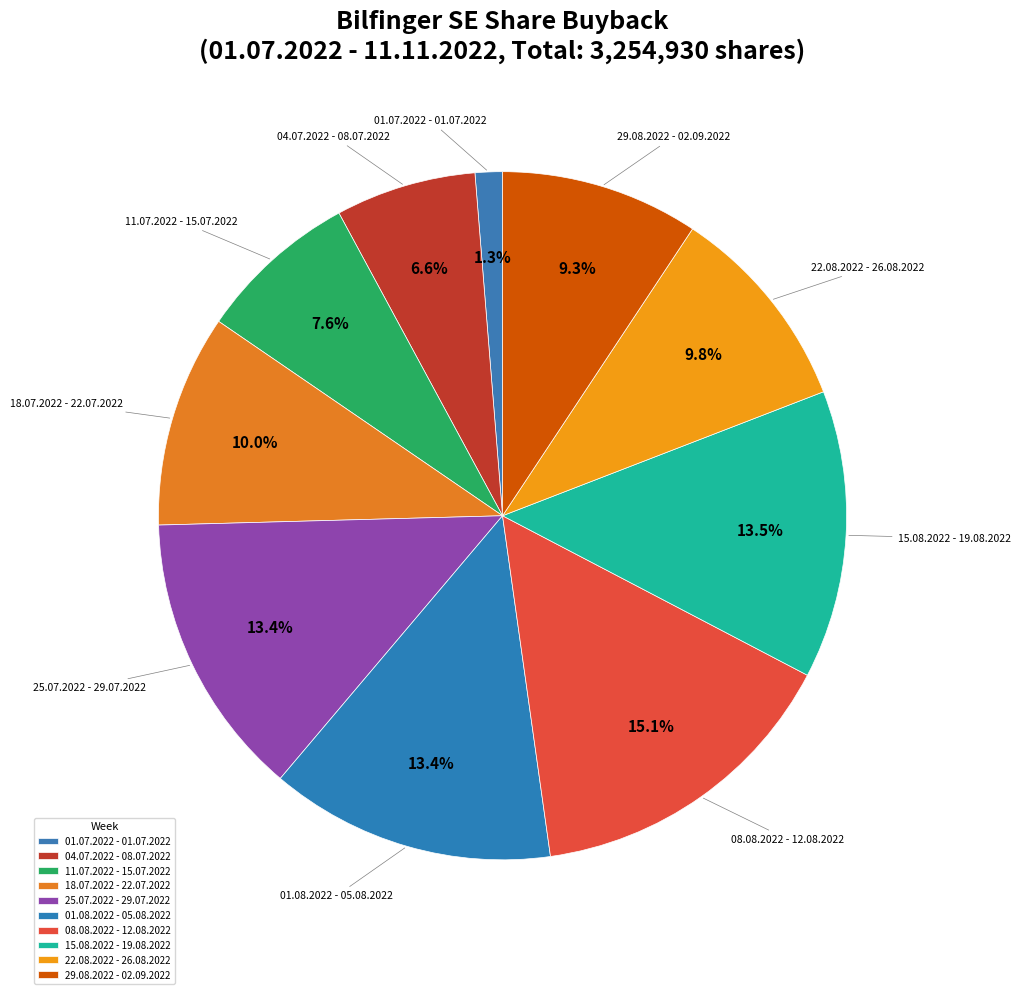

How many slices are in this pie chart?

10